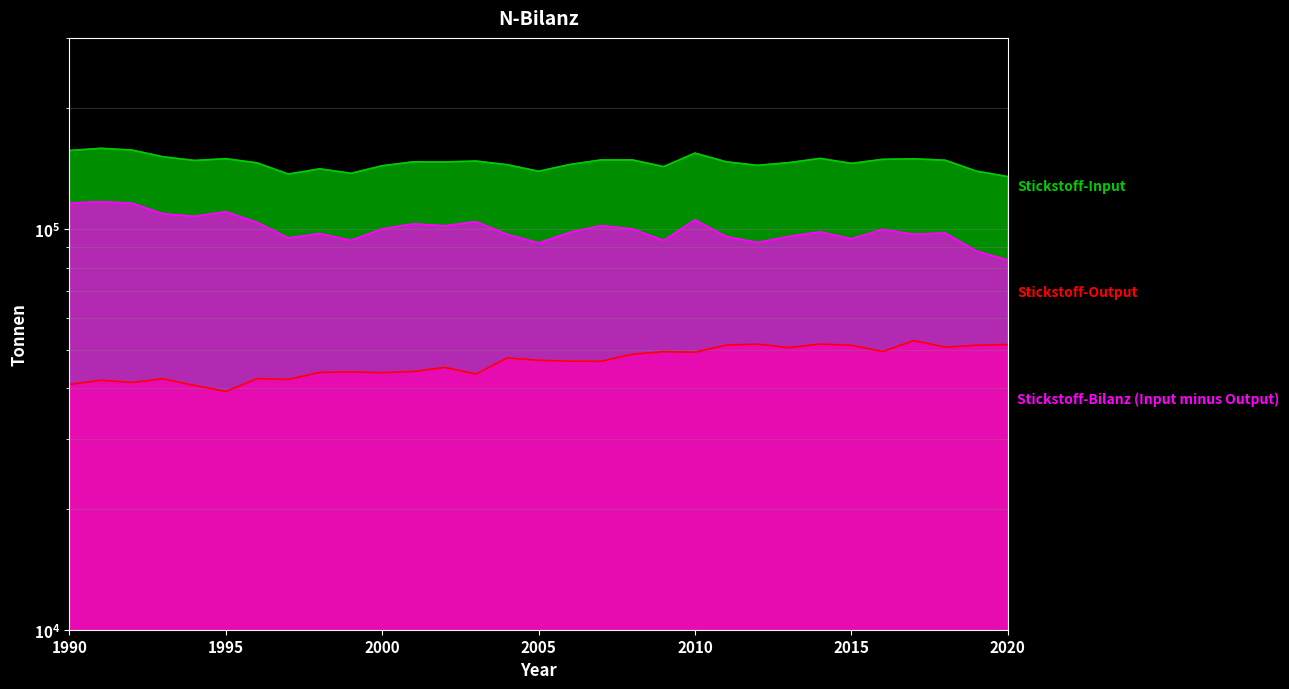

How many lines are shown in the chart?

3